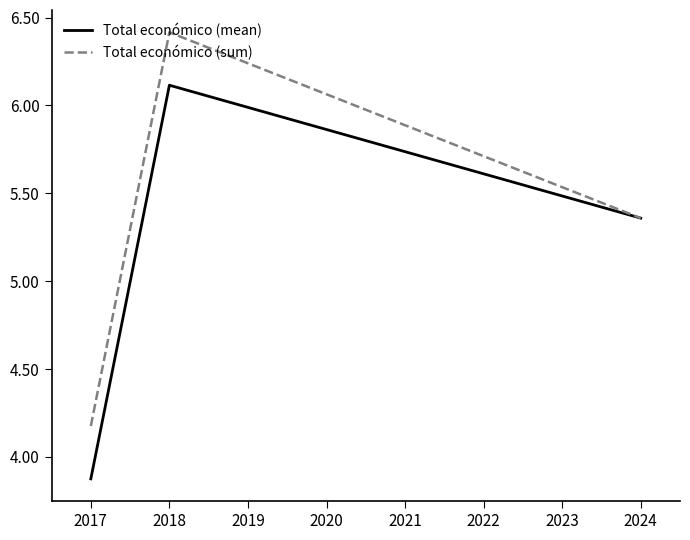

What is the difference between the highest and lowest values at 2018?

0.3